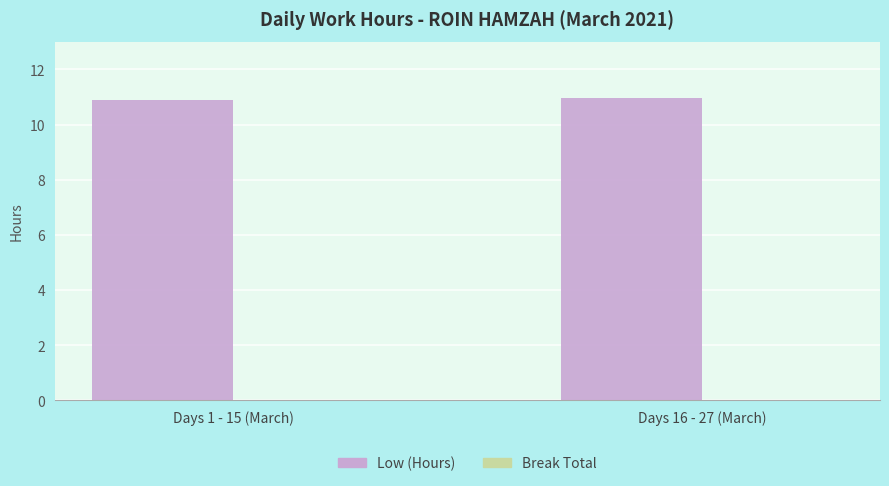

What is the ratio of the value at Days 1 - 15 (March) to the value at Days 16 - 27 (March)?

1.0